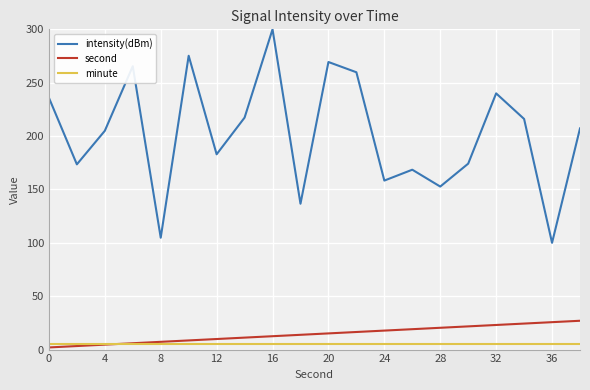

True or false: second and intensity(dBm) intersect in this chart.

False